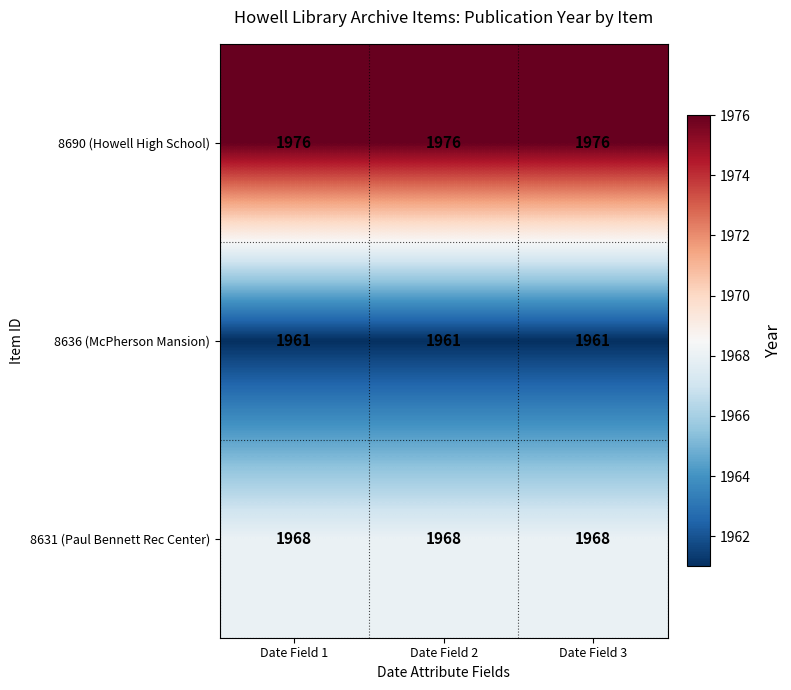

At how many categories does at least one series exceed 1971?

3